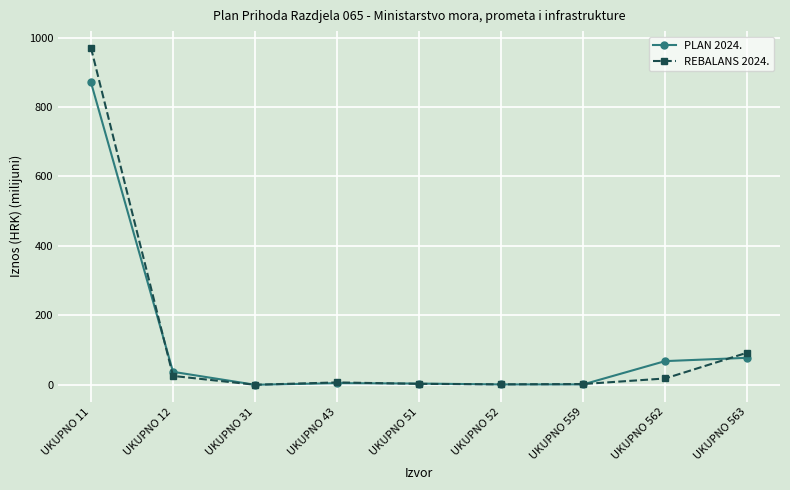

Where do REBALANS 2024. and PLAN 2024. first cross each other?

UKUPNO 11 and UKUPNO 12